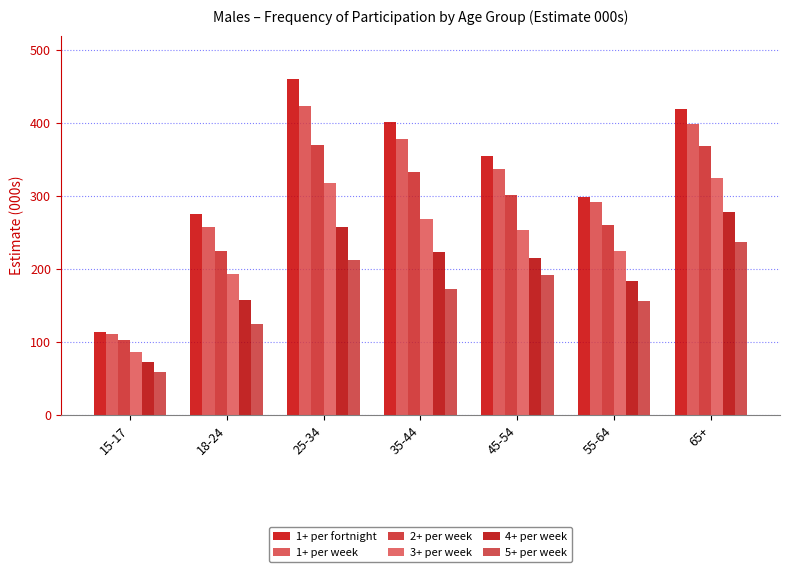

What is the maximum value shown in the chart?

460.3